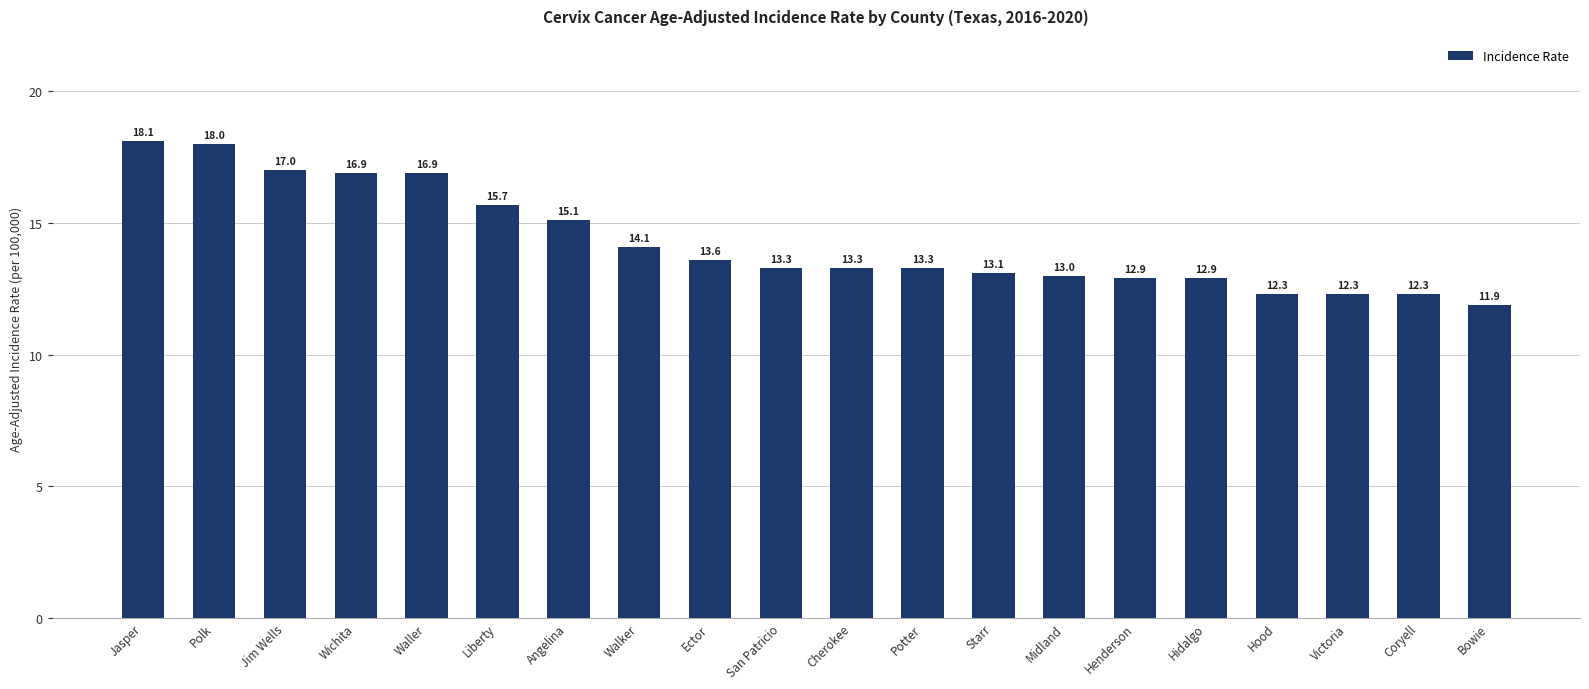

What is the sum of all values?

286.0